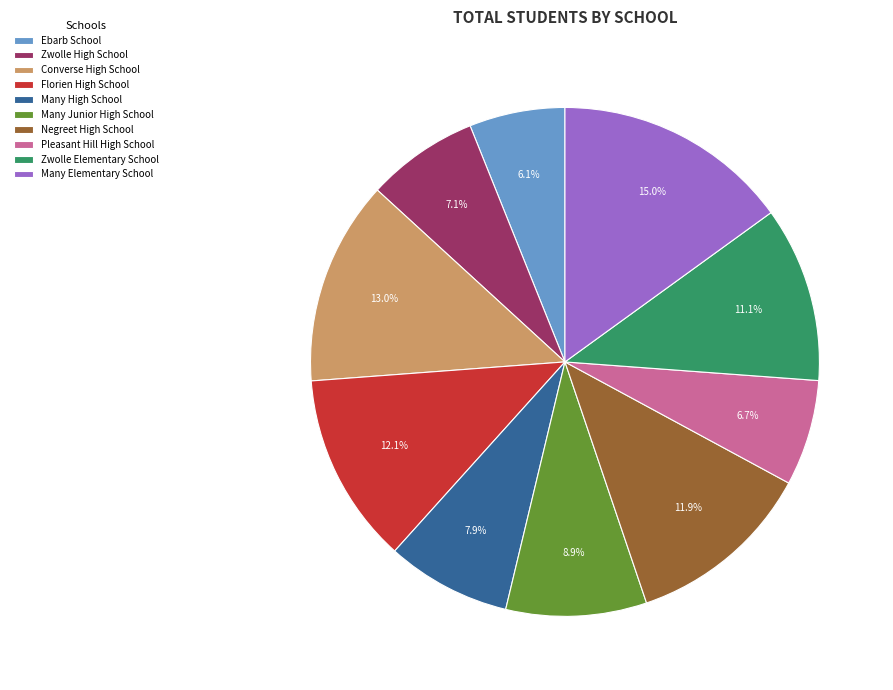

Which has a higher value, Many Elementary School or Ebarb School?

Many Elementary School